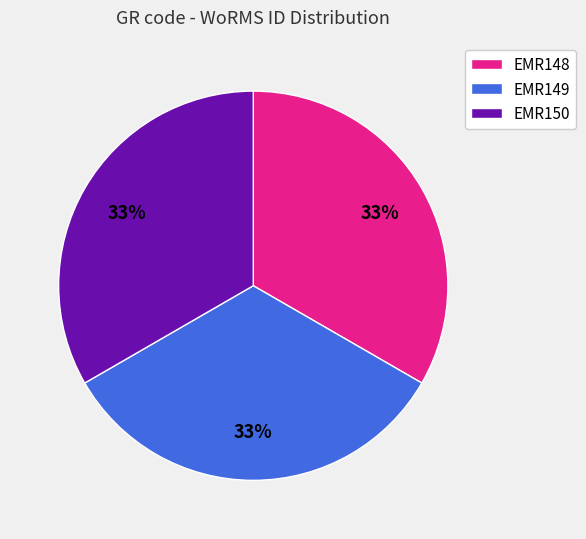

Approximately how many times larger is the value at EMR150 compared to EMR149?

1.0